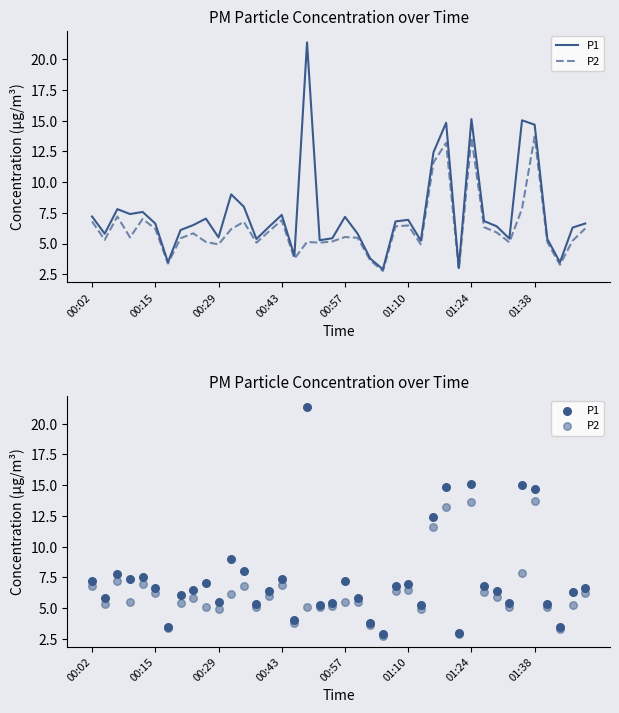

What are all the series names shown in the legend?

P1, P2